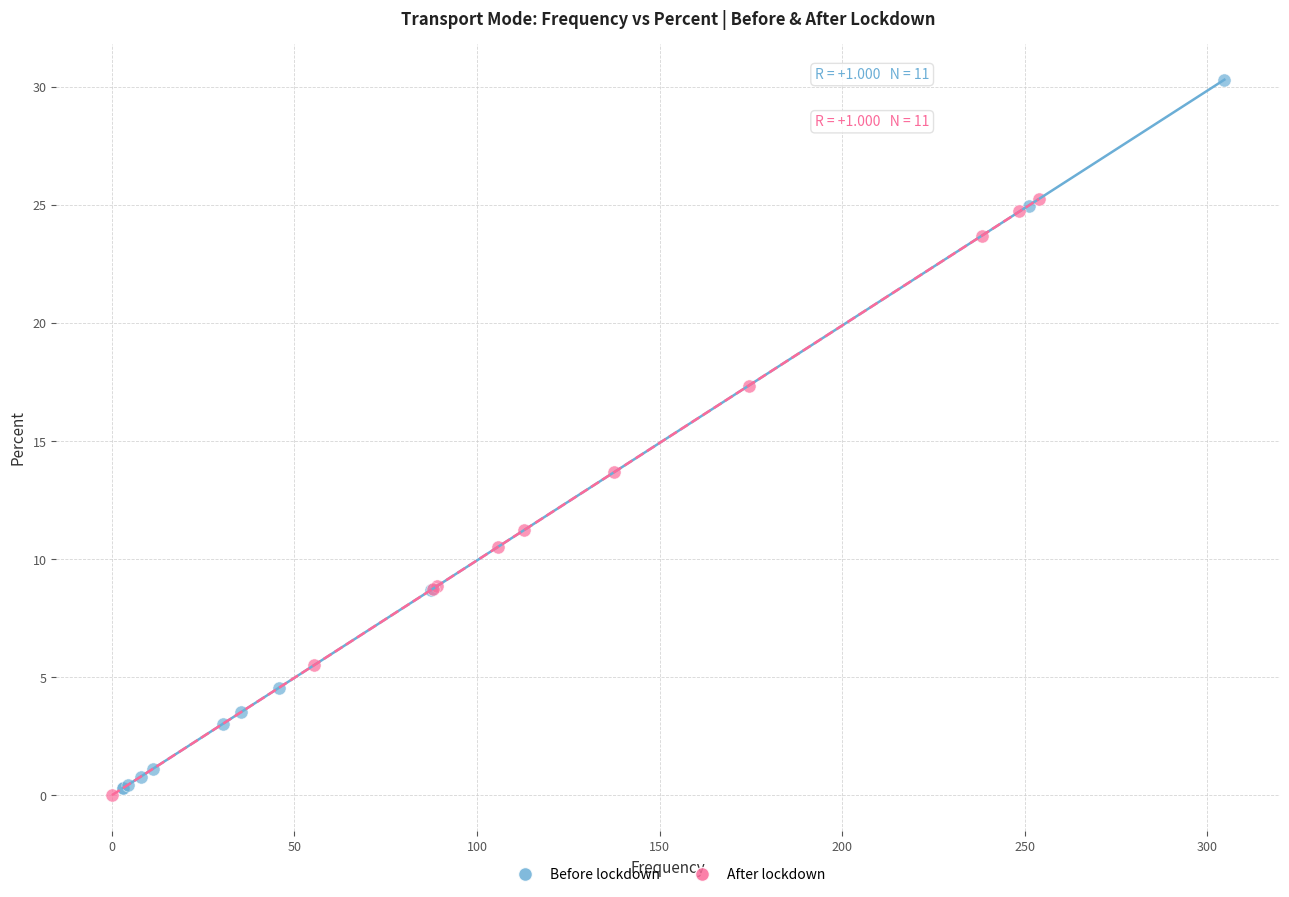

Which series contains the highest Y value?

Before lockdown